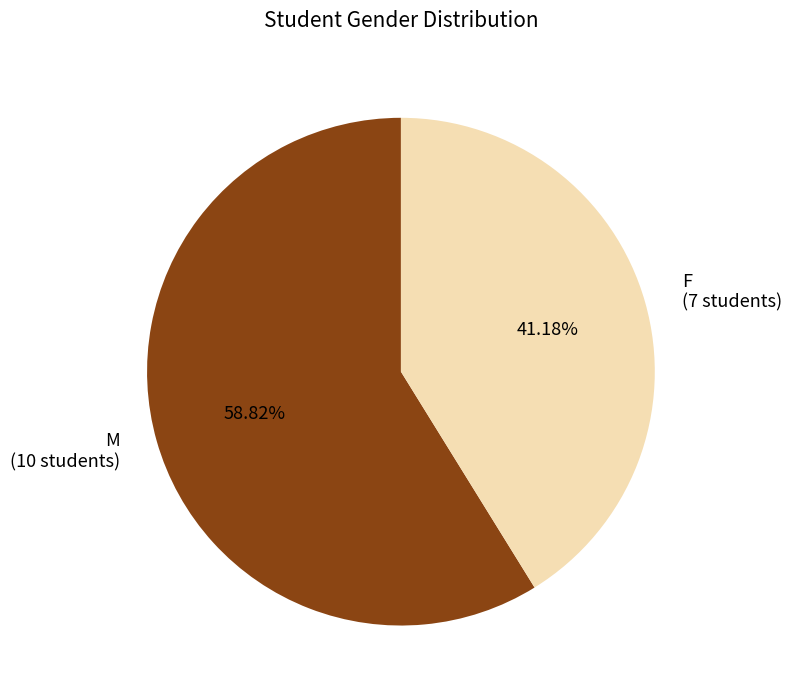

Does F represent more than half of the total?

No